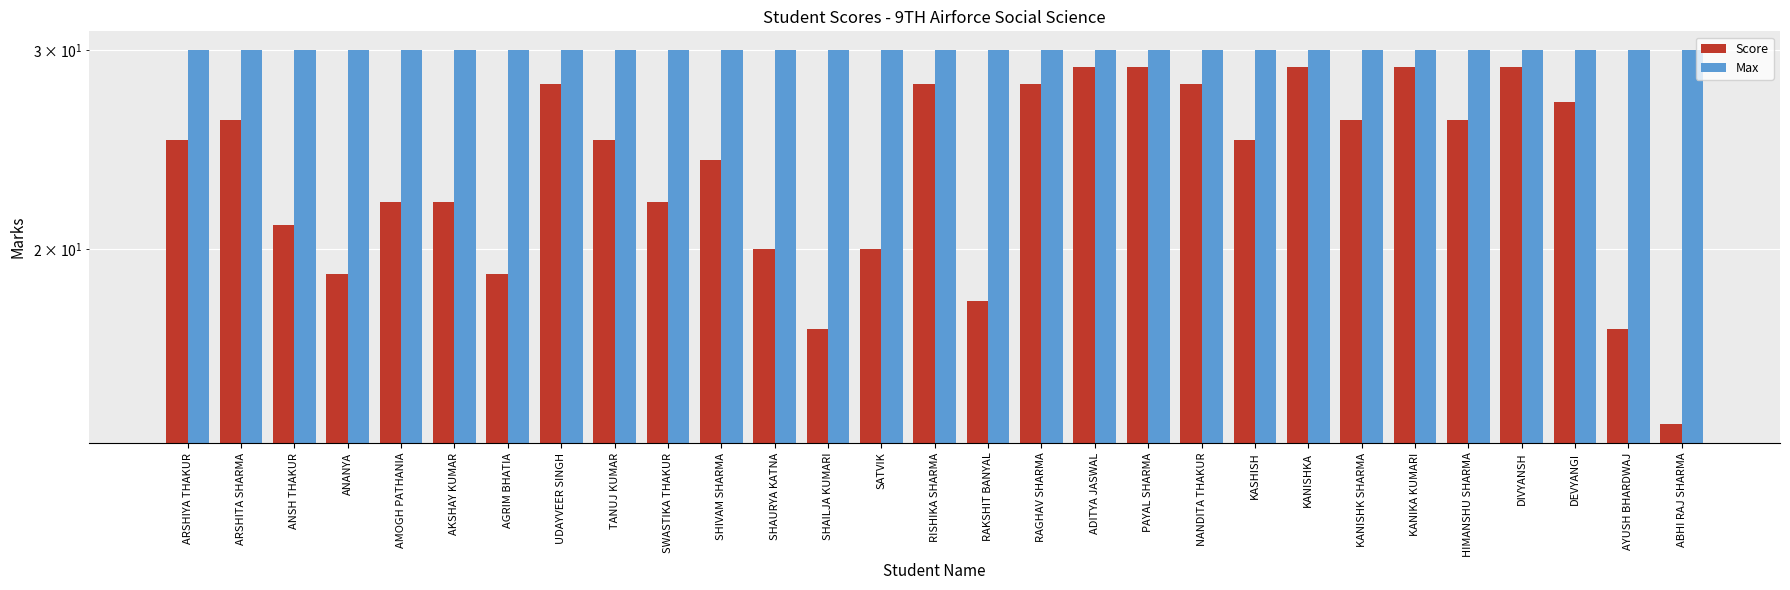

What are all the series names shown in the legend?

Score, Max